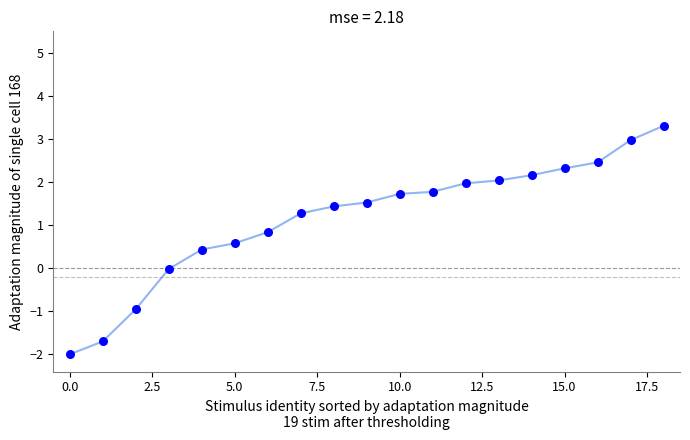

What is the difference between the maximum and minimum values?

5.3